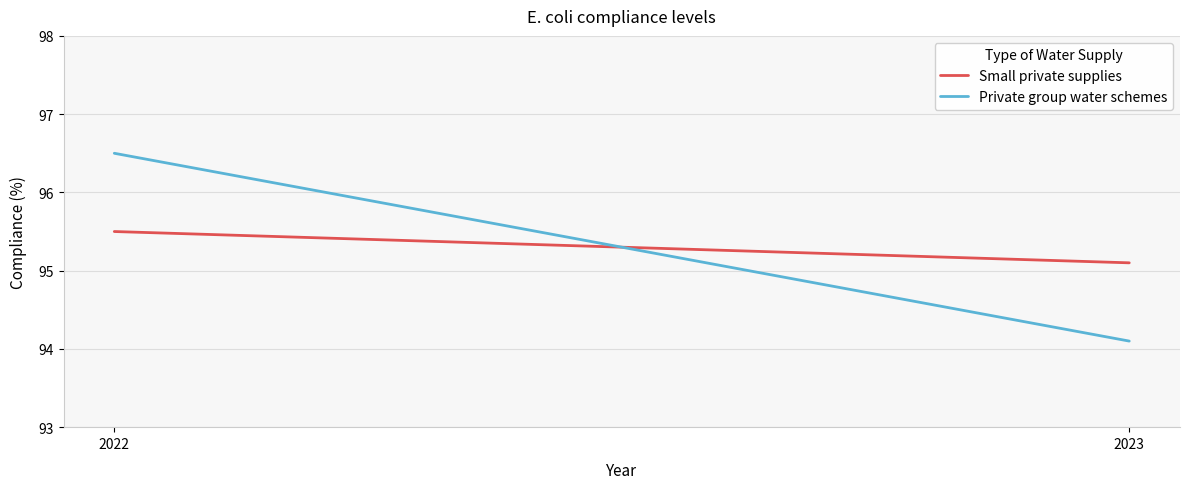

What is the sum of the Private group water schemes values at 2023 and 2022?

190.6